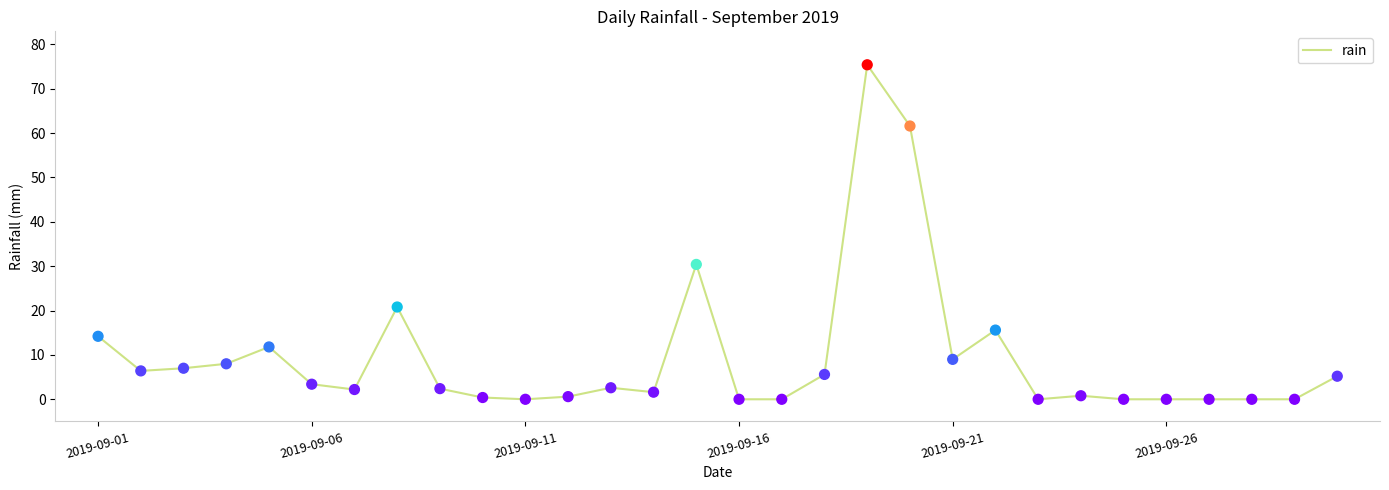

What is the greatest value displayed?

75.4